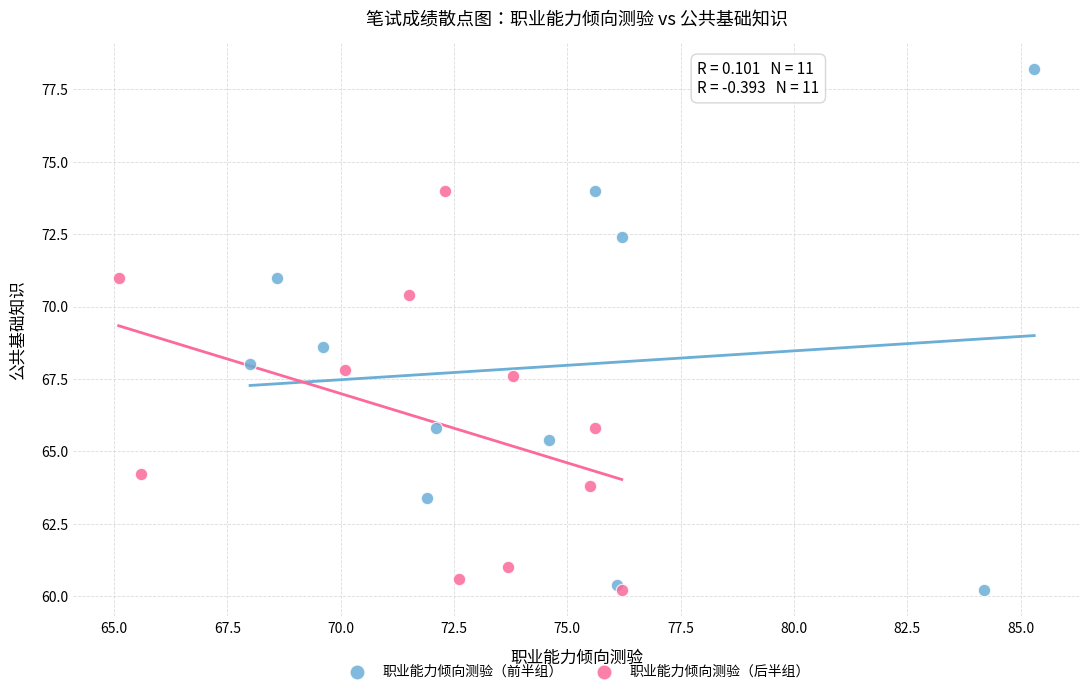

What are all the series names shown in the legend?

职业能力倾向测验（前半组）, 职业能力倾向测验（后半组）